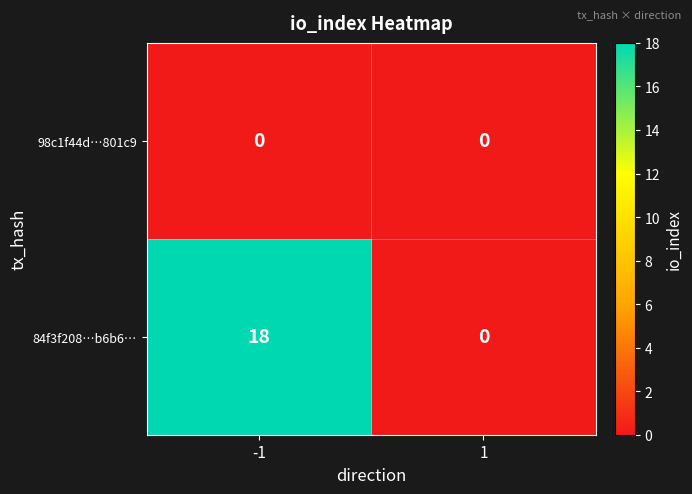

Reading right to left, extract all data points from this chart.

98c1f44d…801c9: 1=0	-1=0
84f3f208…b6b6…: 1=0	-1=18